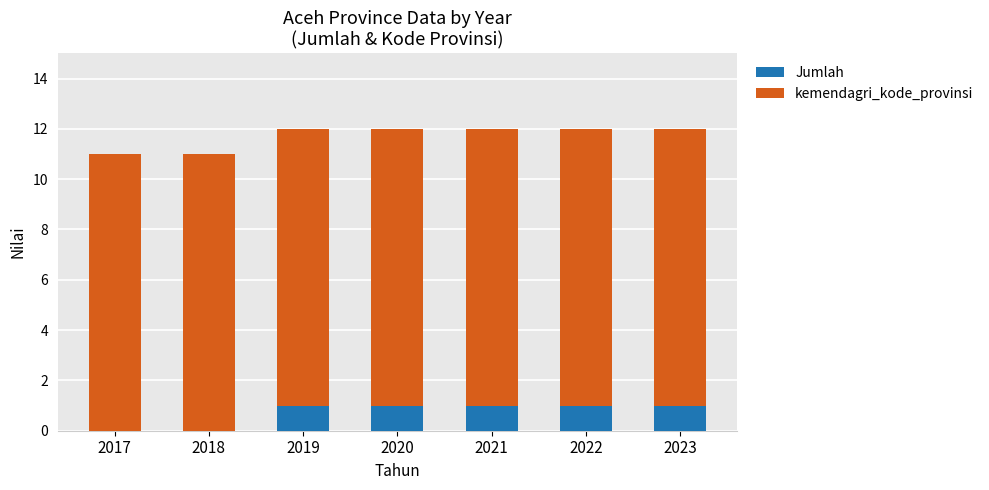

What is the total value across all series at 2022?

12